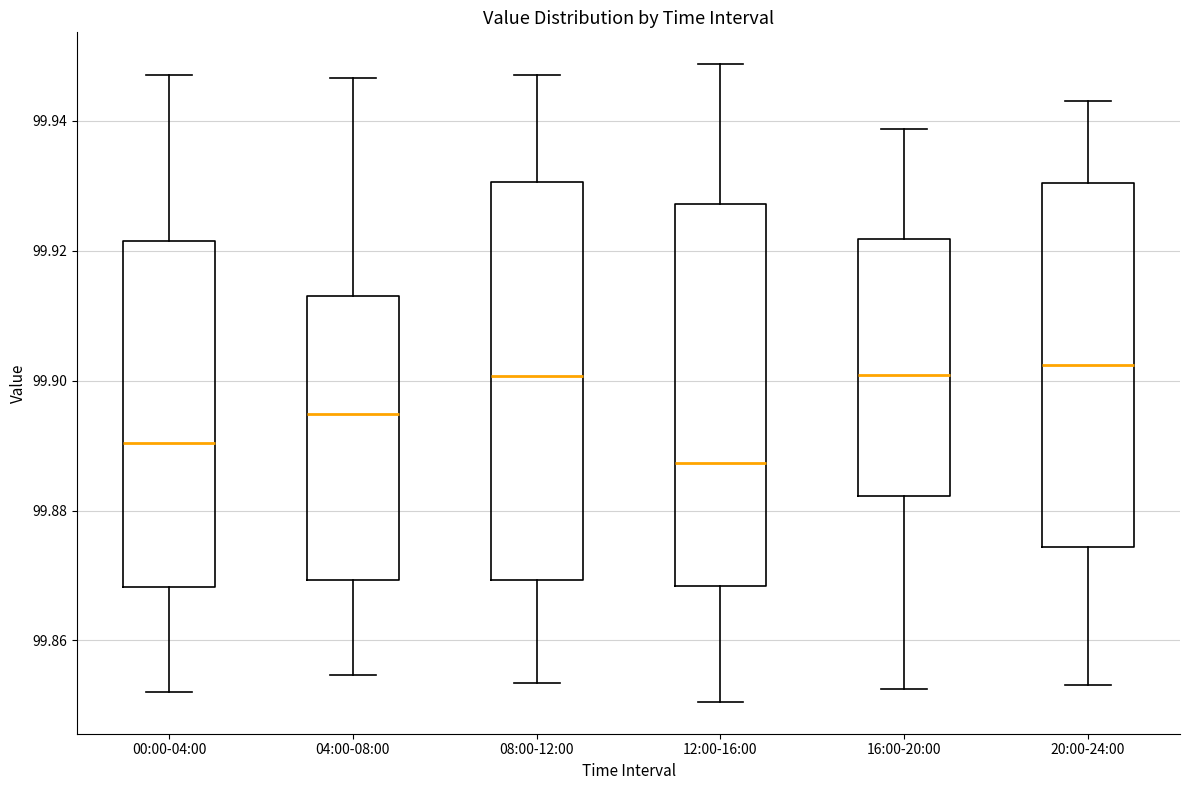

Reading left to right, read every box against the y-axis: the position of its median line, the range the box covers, and the ends of its whiskers. The values are not printed on the chart, so give them approximately, as read against the axis.

00:00-04:00: median 99.890, box 99.868 to 99.922, whiskers 99.852 to 99.946
04:00-08:00: median 99.894, box 99.870 to 99.912, whiskers 99.854 to 99.946
08:00-12:00: median 99.900, box 99.870 to 99.930, whiskers 99.854 to 99.946
12:00-16:00: median 99.888, box 99.868 to 99.928, whiskers 99.850 to 99.948
16:00-20:00: median 99.900, box 99.882 to 99.922, whiskers 99.852 to 99.938
20:00-24:00: median 99.902, box 99.874 to 99.930, whiskers 99.854 to 99.942